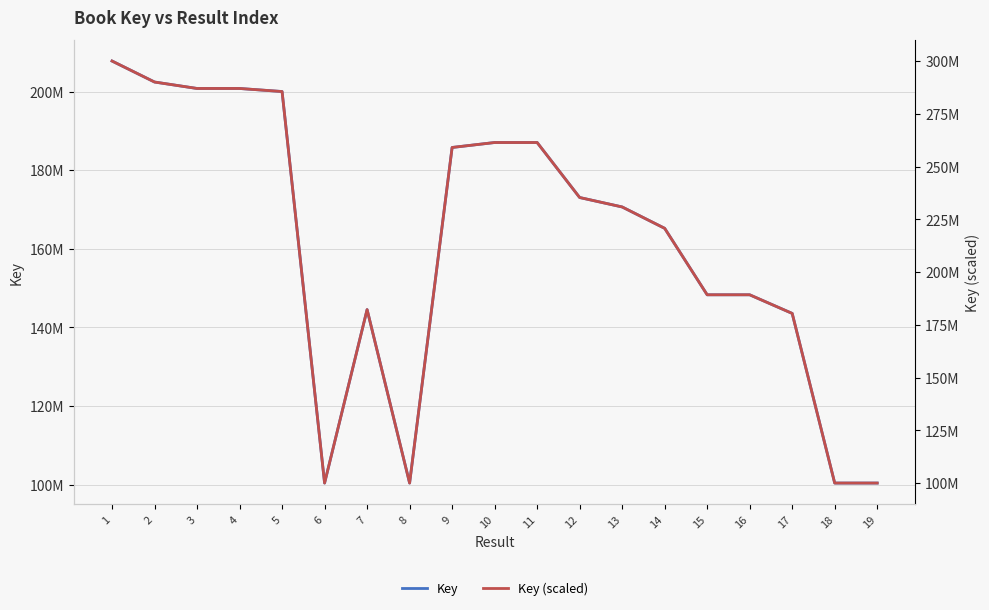

How many categories are shown in the chart?

19